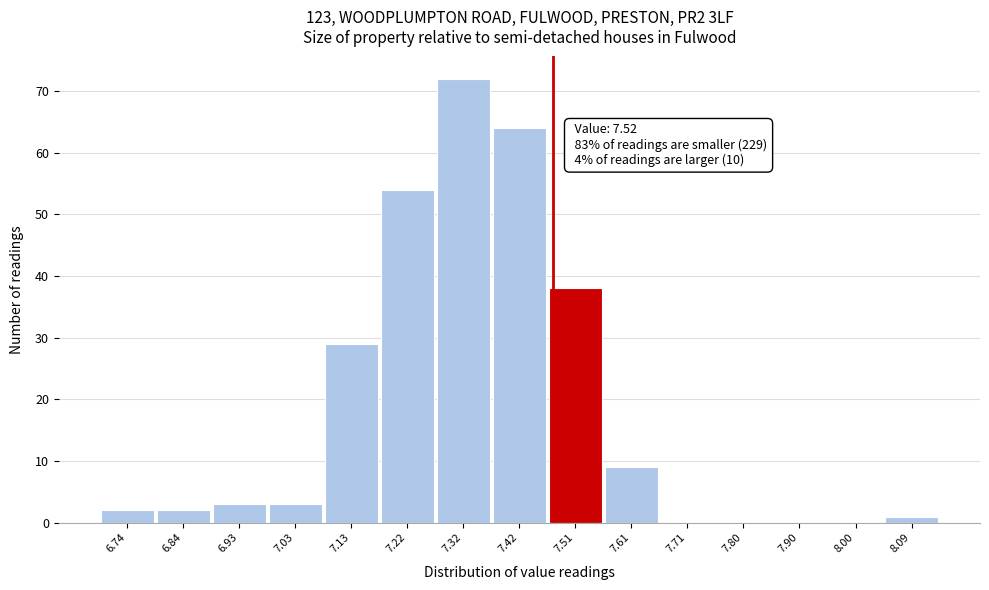

Reading left to right, extract all data points from this chart.

6.74=2	6.84=2	6.93=3	7.03=3	7.13=29	7.22=54	7.32=72	7.42=64	7.51=38	7.61=9	7.71=0	7.80=0	7.90=0	8.00=0	8.09=1